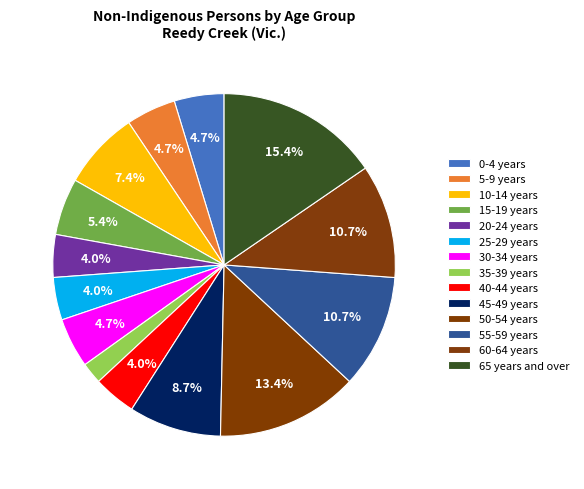

How many segments does this pie chart have?

14